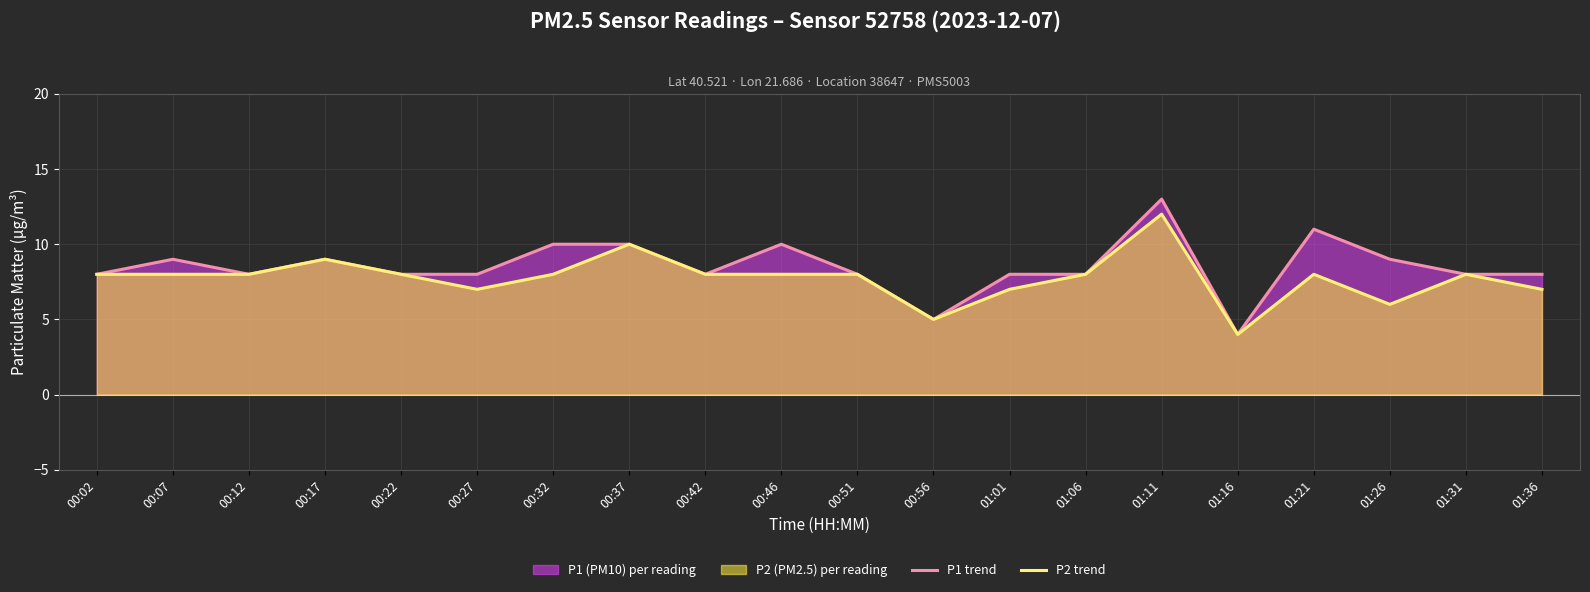

What is the total value across all series at 00:12?

16